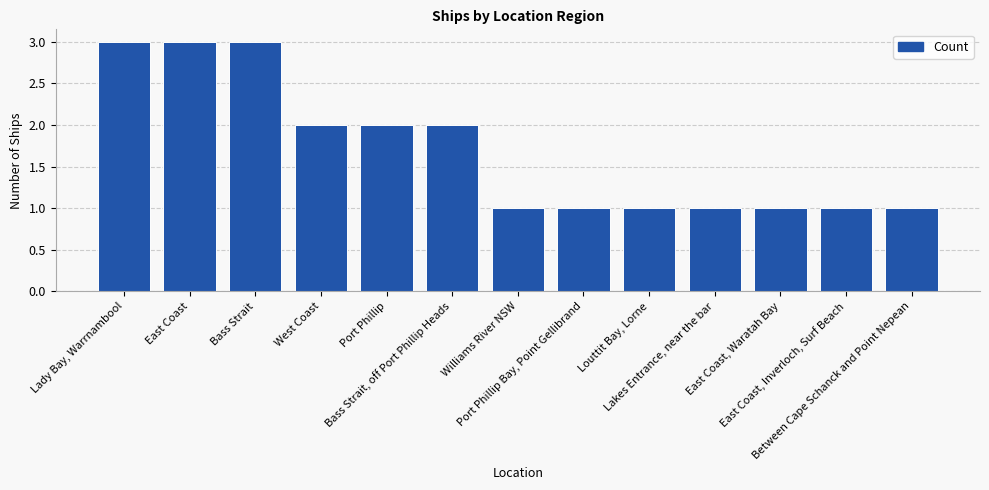

The chart shows a value of 0 at Louttit Bay, Lorne. True or false?

False